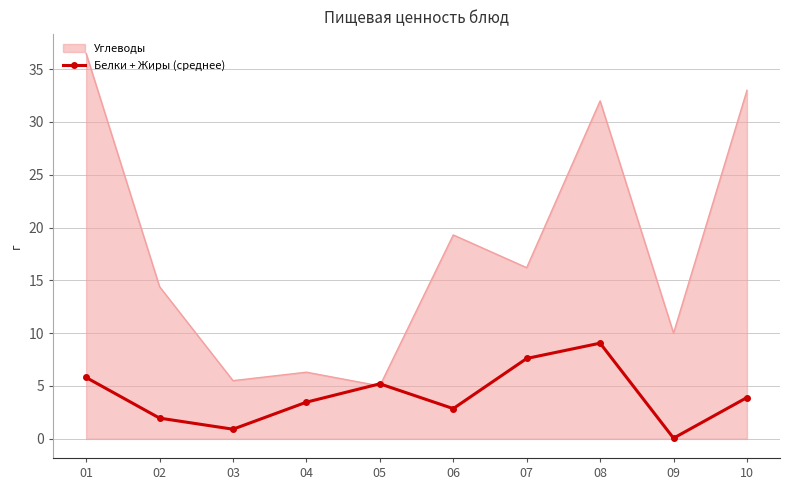

List the series in order of their peak value, lowest first.

Белки + Жиры (среднее), Углеводы